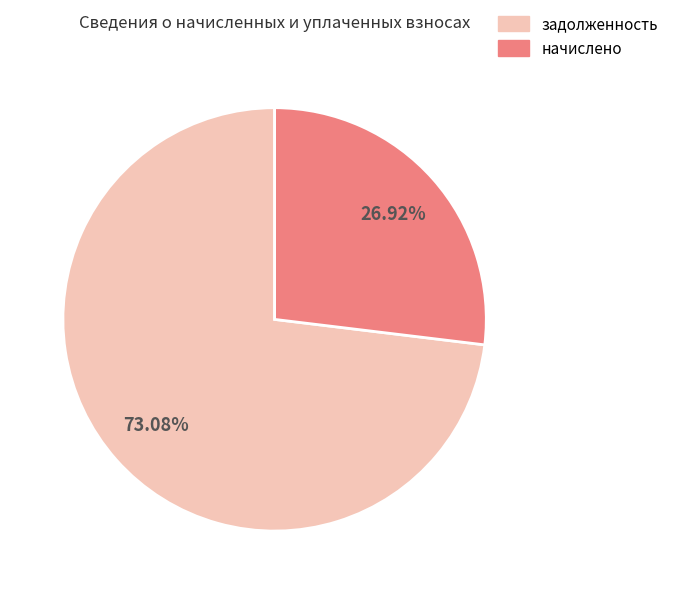

Is there any slice that represents more than half of the pie?

Yes